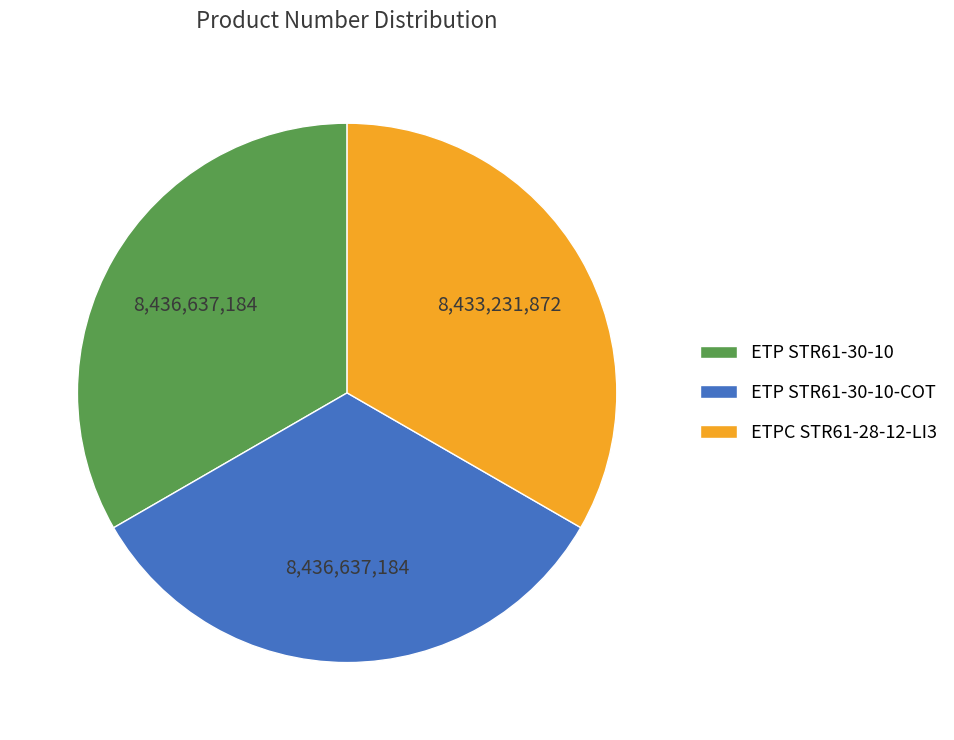

Is there a majority slice in this chart?

No